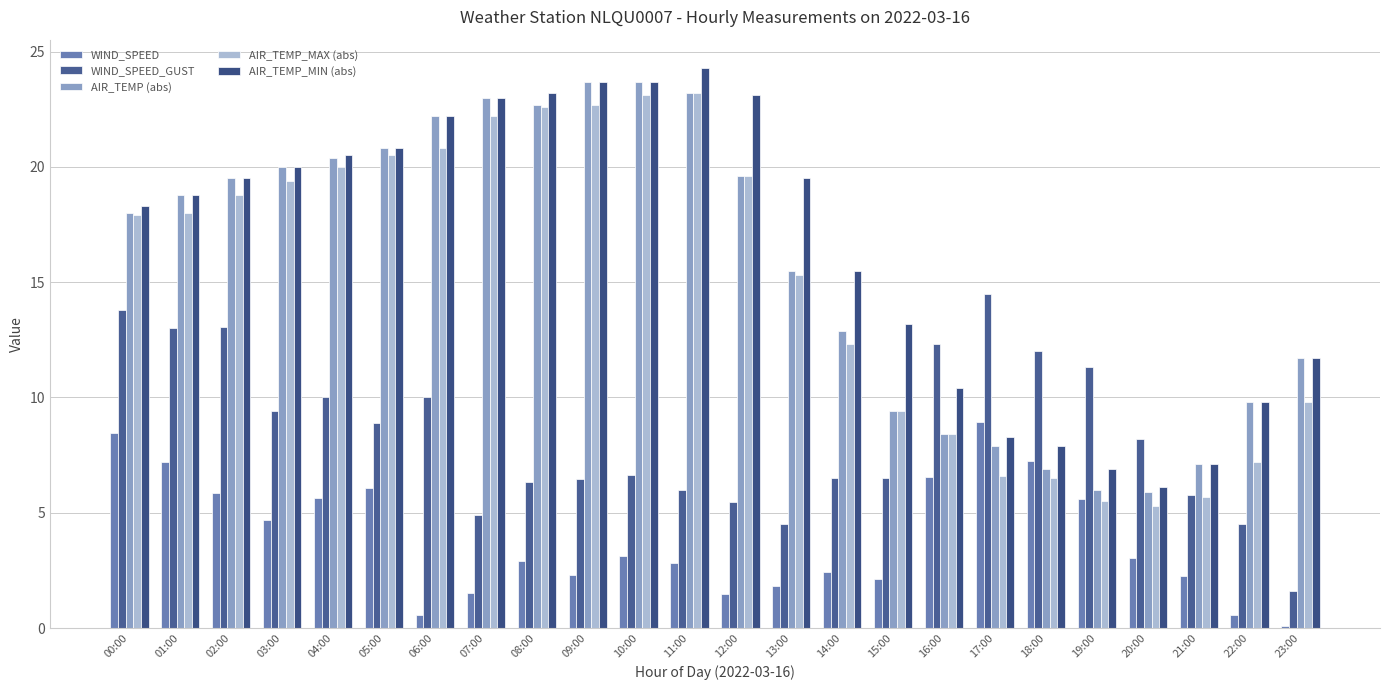

Reading right to left, what are all the values shown in this chart?

WIND_SPEED: 0.1	0.6	2.3	3.1	5.6	7.2	8.9	6.6	2.1	2.4	1.8	1.5	2.8	3.1	2.3	2.9	1.5	0.6	6.1	5.6	4.7	5.9	7.2	8.4
WIND_SPEED_GUST: 1.6	4.5	5.8	8.2	11.3	12.0	14.5	12.3	6.5	6.5	4.5	5.5	6.0	6.6	6.5	6.3	4.9	10.0	8.9	10.0	9.4	13.1	13.0	13.8
AIR_TEMP (abs): 11.7	9.8	7.1	5.9	6.0	6.9	7.9	8.4	9.4	12.9	15.5	19.6	23.2	23.7	23.7	22.7	23.0	22.2	20.8	20.4	20.0	19.5	18.8	18.0
AIR_TEMP_MAX (abs): 9.8	7.2	5.7	5.3	5.5	6.5	6.6	8.4	9.4	12.3	15.3	19.6	23.2	23.1	22.7	22.6	22.2	20.8	20.5	20.0	19.4	18.8	18.0	17.9
AIR_TEMP_MIN (abs): 11.7	9.8	7.1	6.1	6.9	7.9	8.3	10.4	13.2	15.5	19.5	23.1	24.3	23.7	23.7	23.2	23.0	22.2	20.8	20.5	20.0	19.5	18.8	18.3